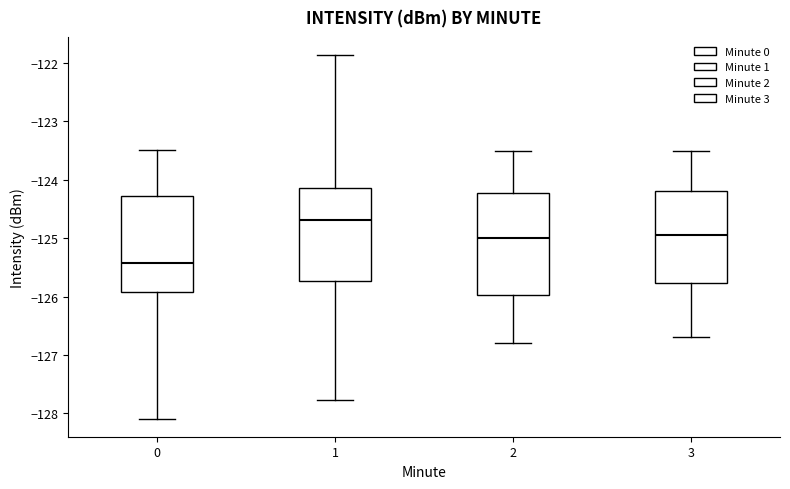

Which box's median line is the lowest?

0